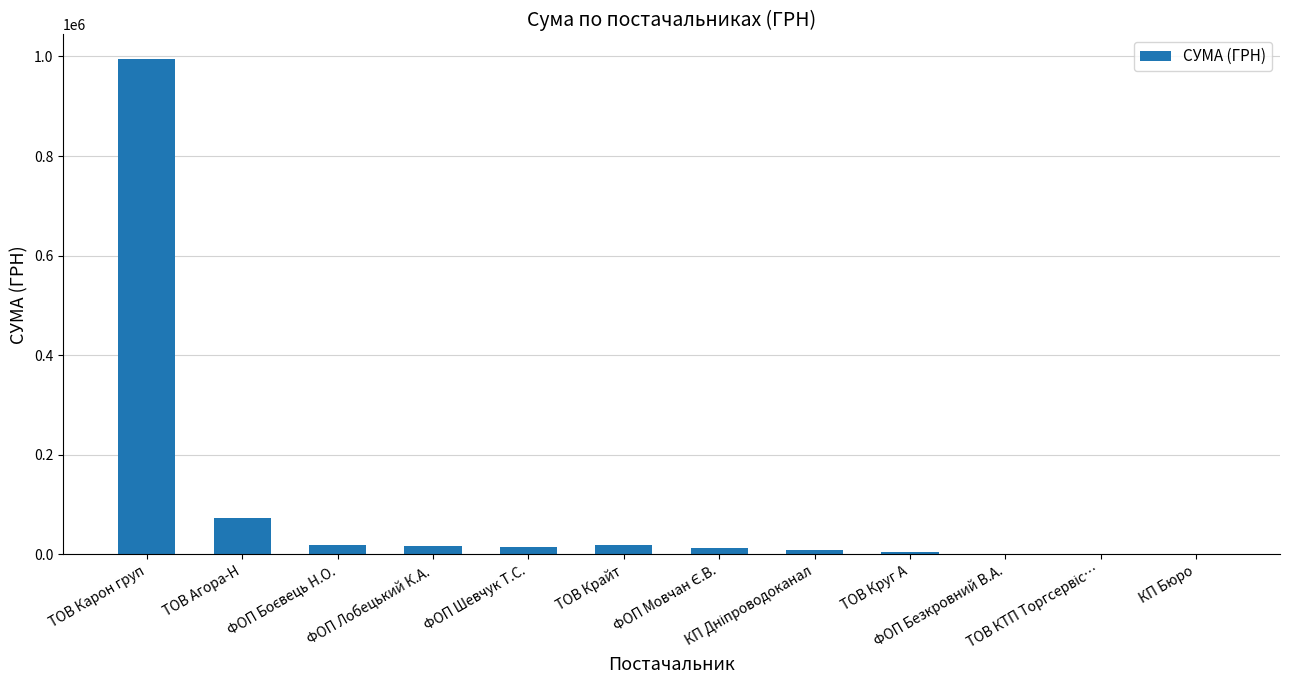

What is the greatest value displayed?

994477.7